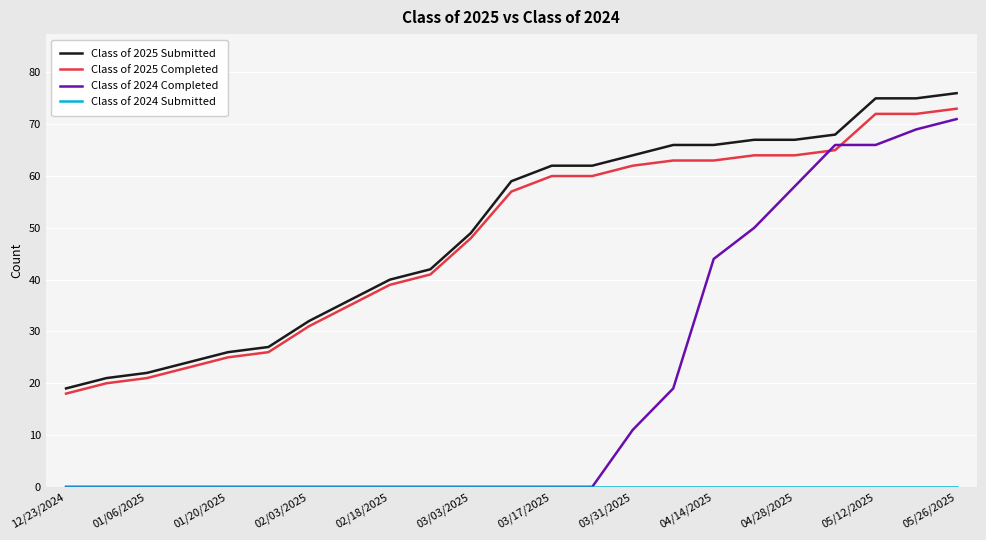

Which series has the largest range (max minus min)?

Class of 2024 Completed